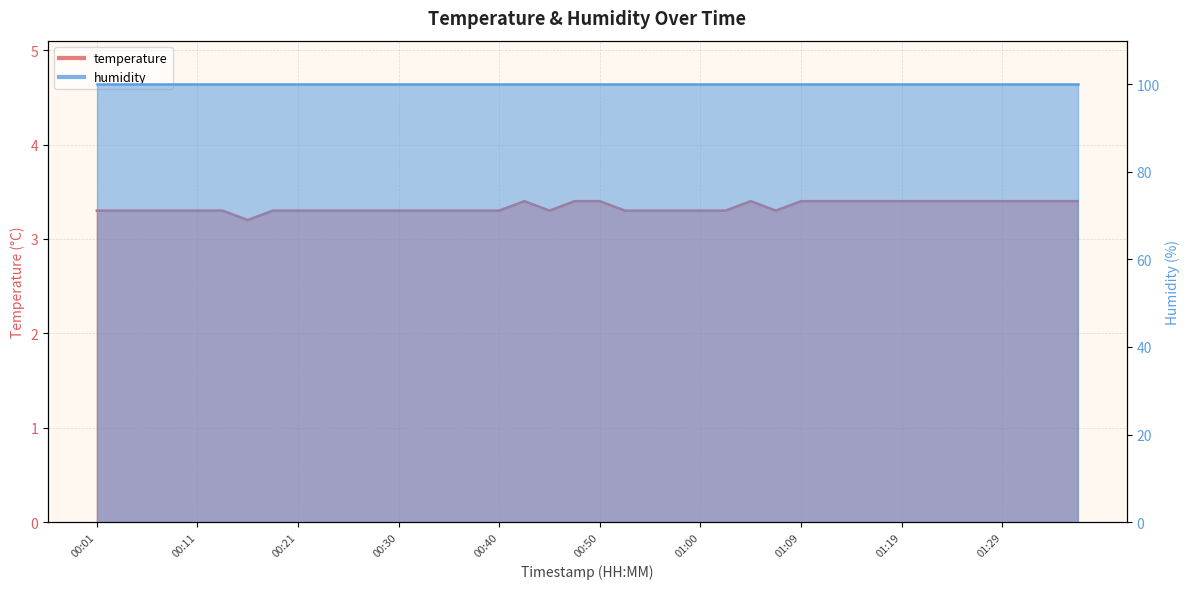

Which has a higher value, 00:35 or 00:16?

00:35